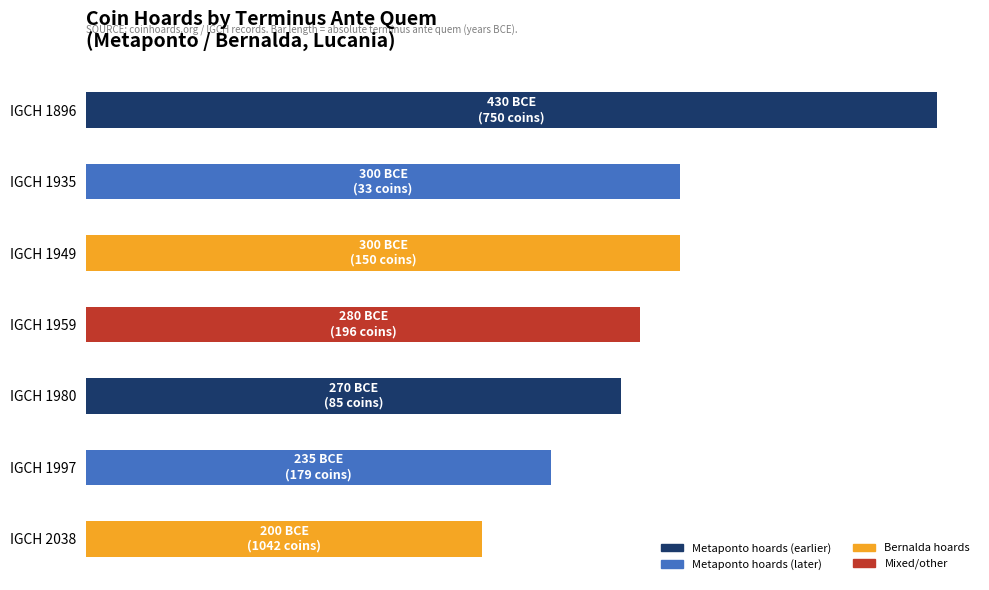

How many values exceed 280?

3